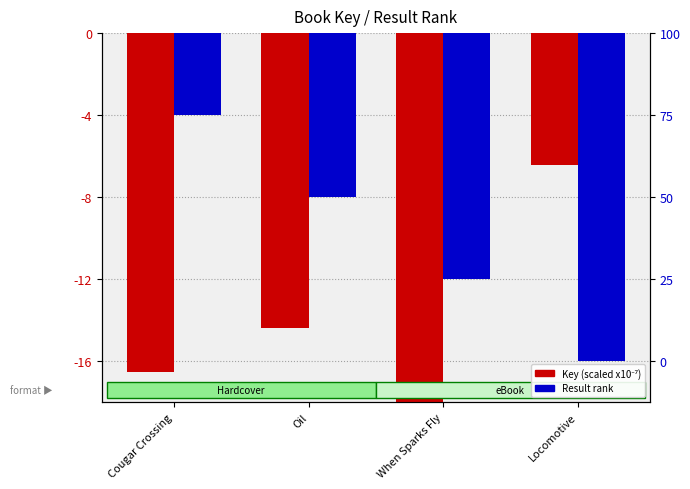

What are all the series names shown in the legend?

Key (scaled), Result rank